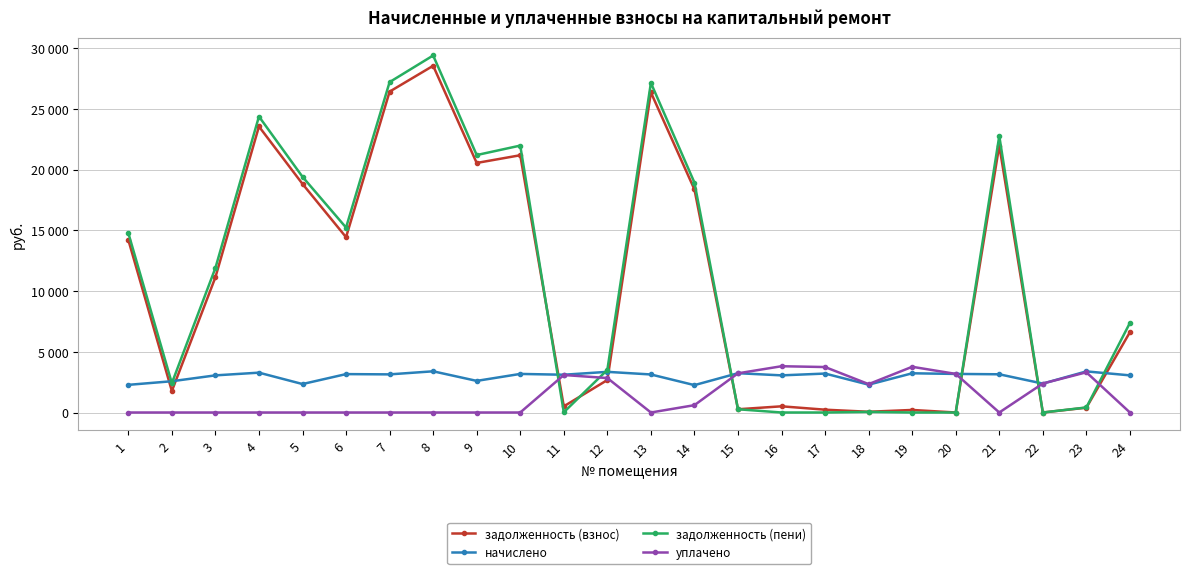

What value does the задолженность (взнос) series have at 23?

396.9